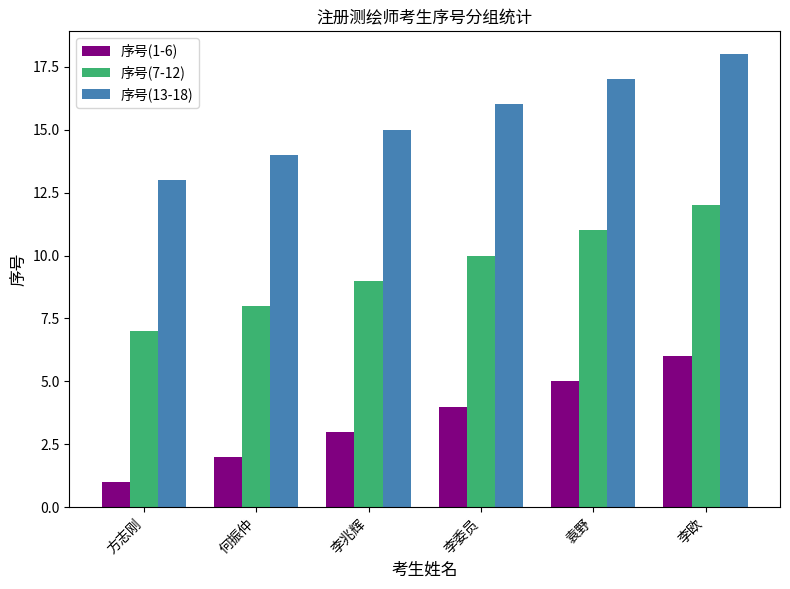

What is the label of the 4th bar from the right?

李兆辉